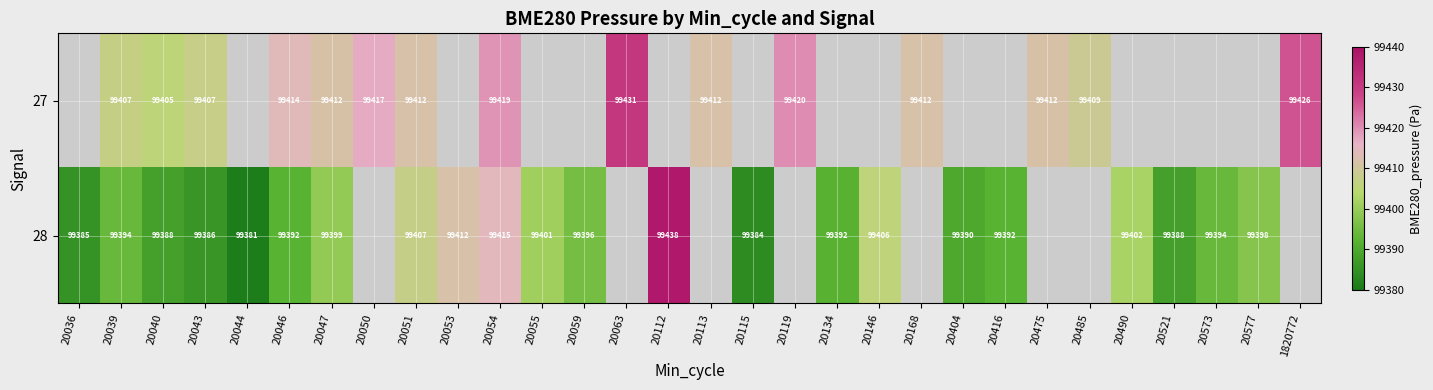

Is the value of 27 at 20046 greater than the value of 28 at 20039?

Yes